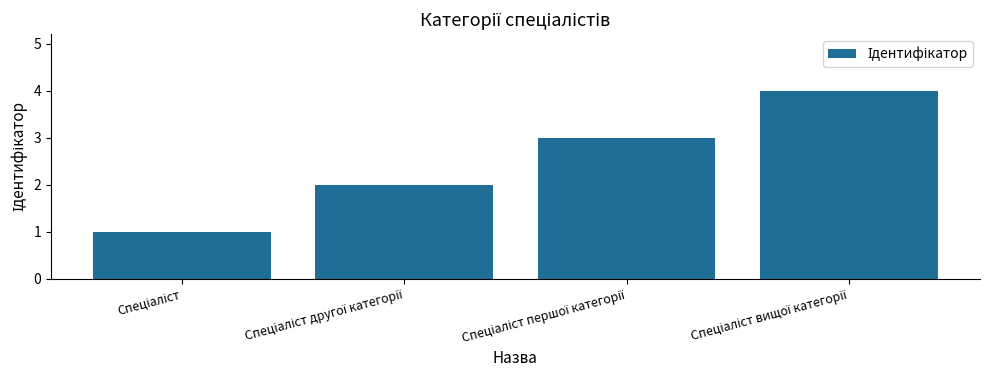

What is the difference between the maximum and minimum values?

3